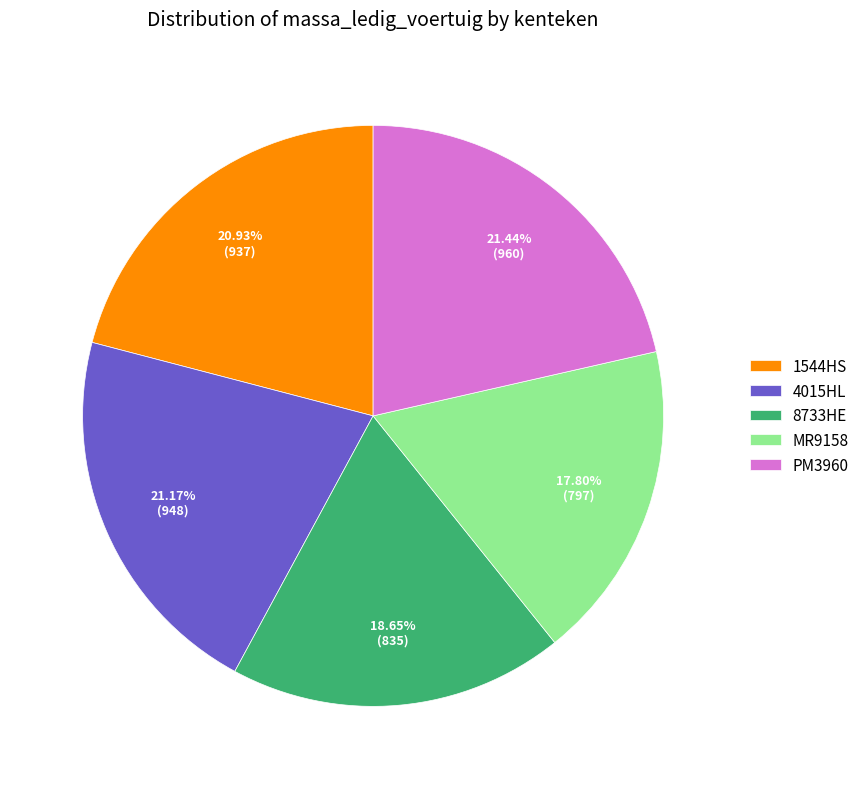

To the nearest percent, what percentage of the pie is PM3960?

21%